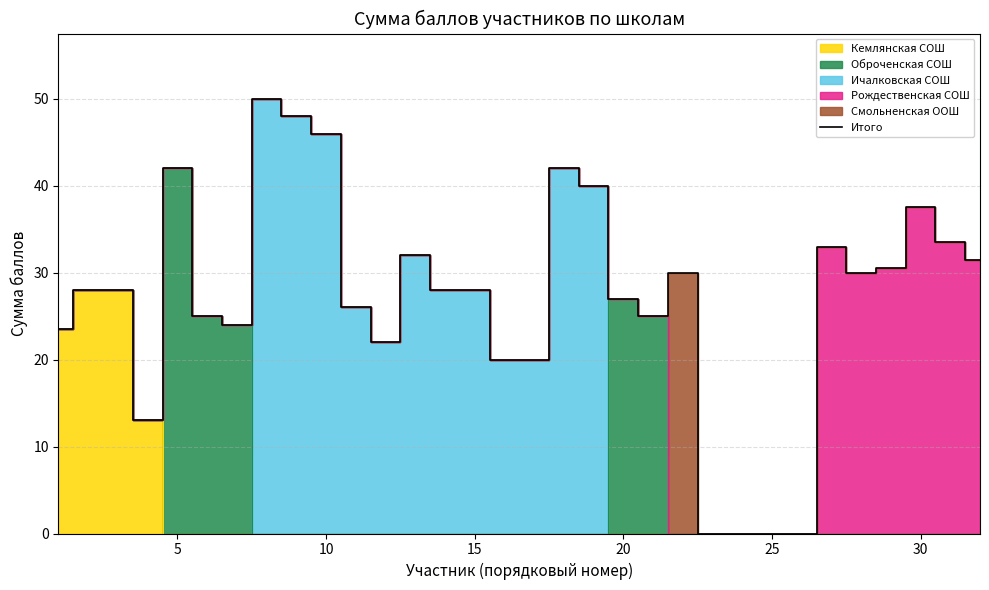

How many interior local valleys (lower than both neighbors) does the data have?

5